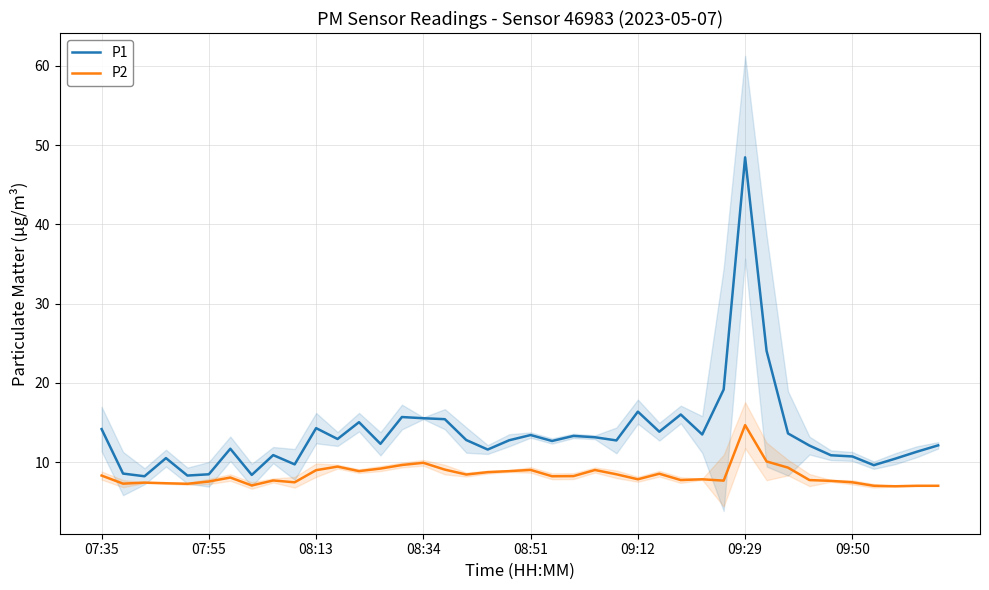

Read the P1 value at 13.

12.3